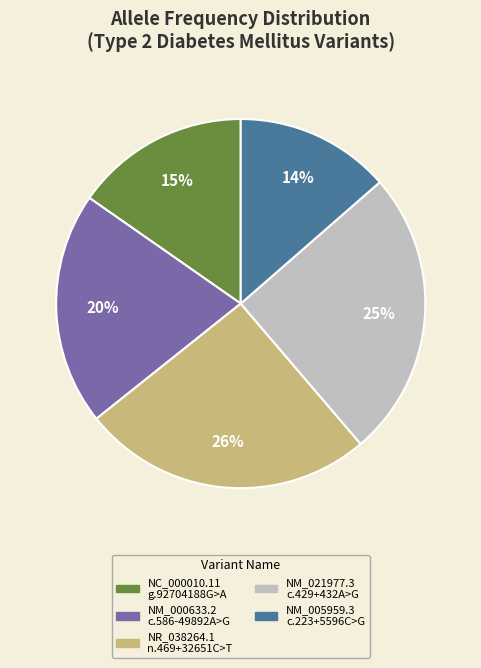

The NM_005959.3 c.223+5596C>G slice represents 28% of the pie. True or false?

False